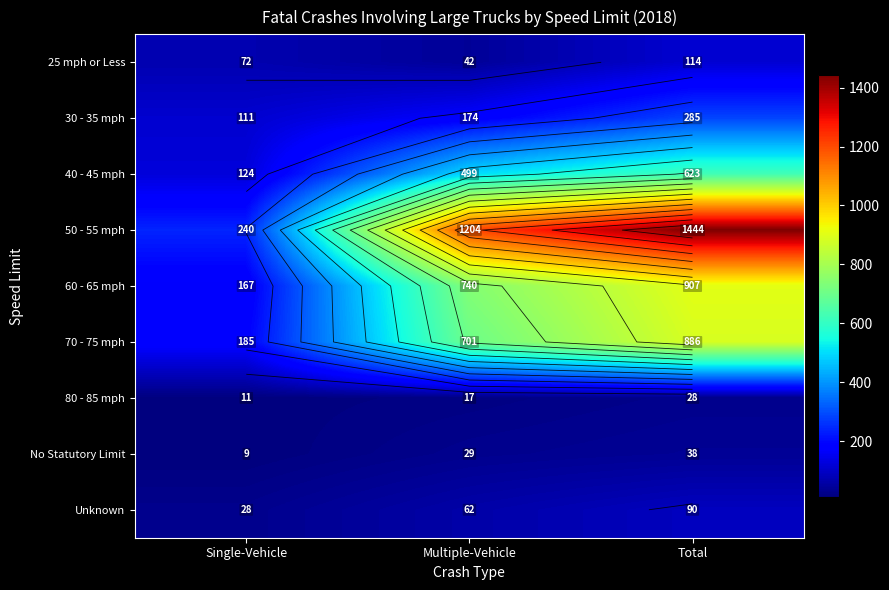

At how many categories does at least one series exceed 552?

2